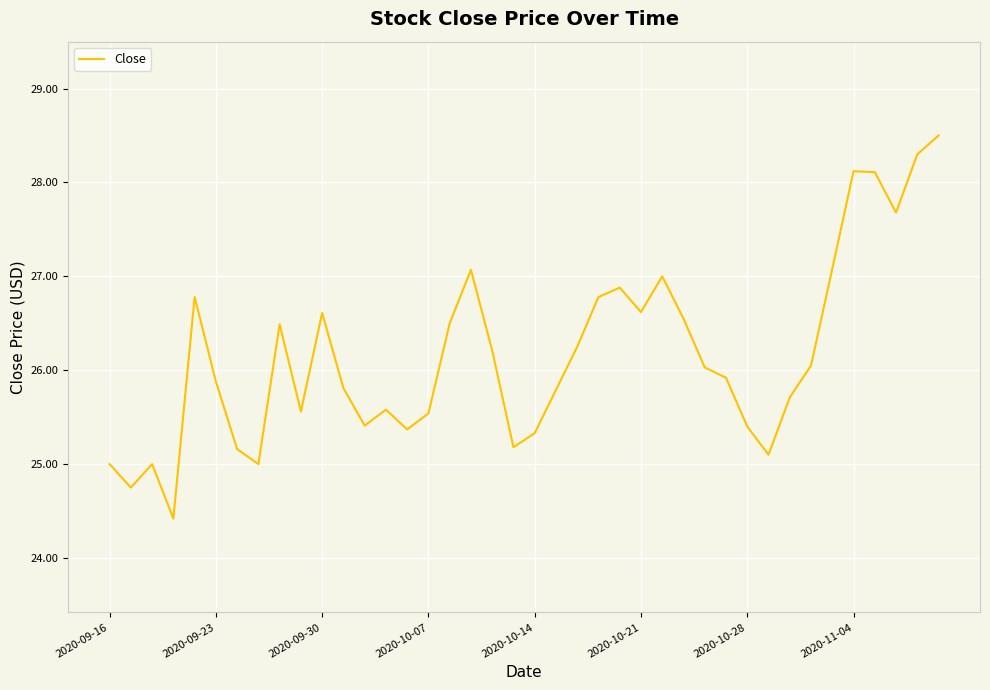

What is the difference between the maximum and minimum values?

4.1